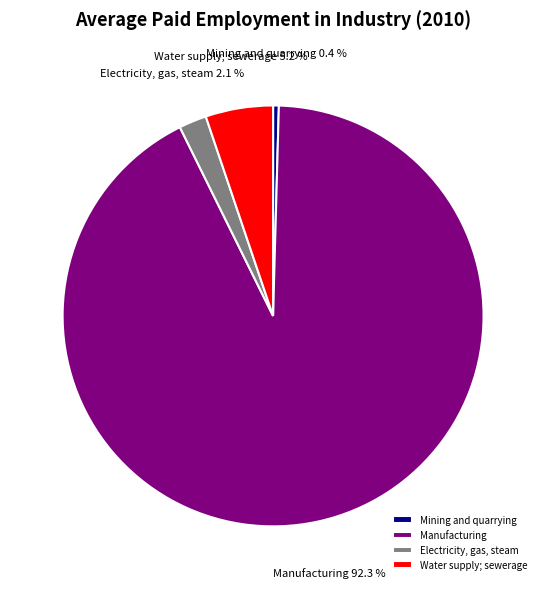

To the nearest percent, what is the average slice percentage?

25%